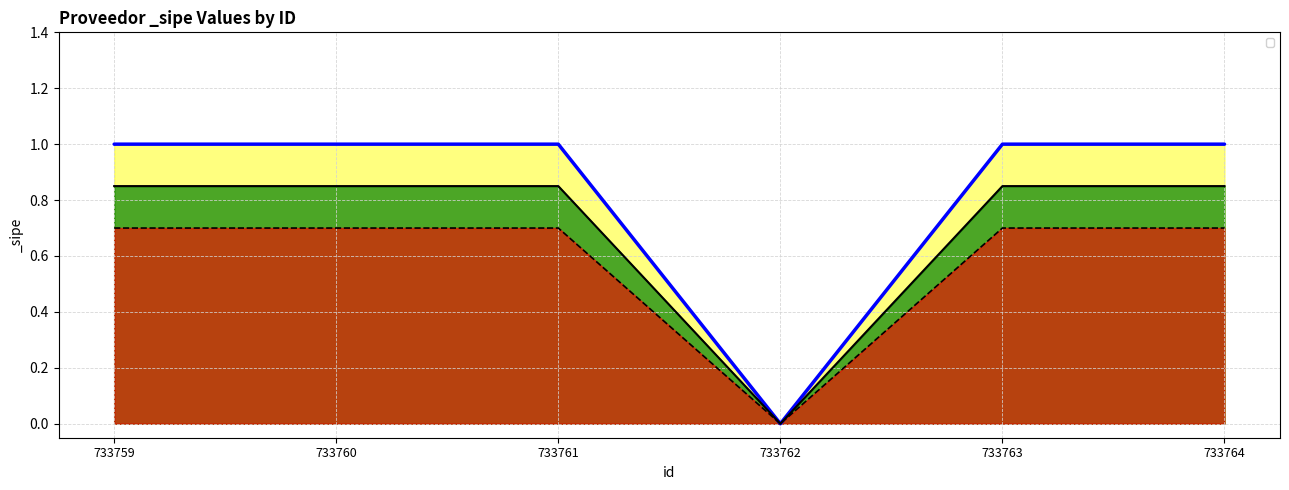

Reading left to right, extract all data points from this chart.

733759=1	733760=1	733761=1	733762=0	733763=1	733764=1